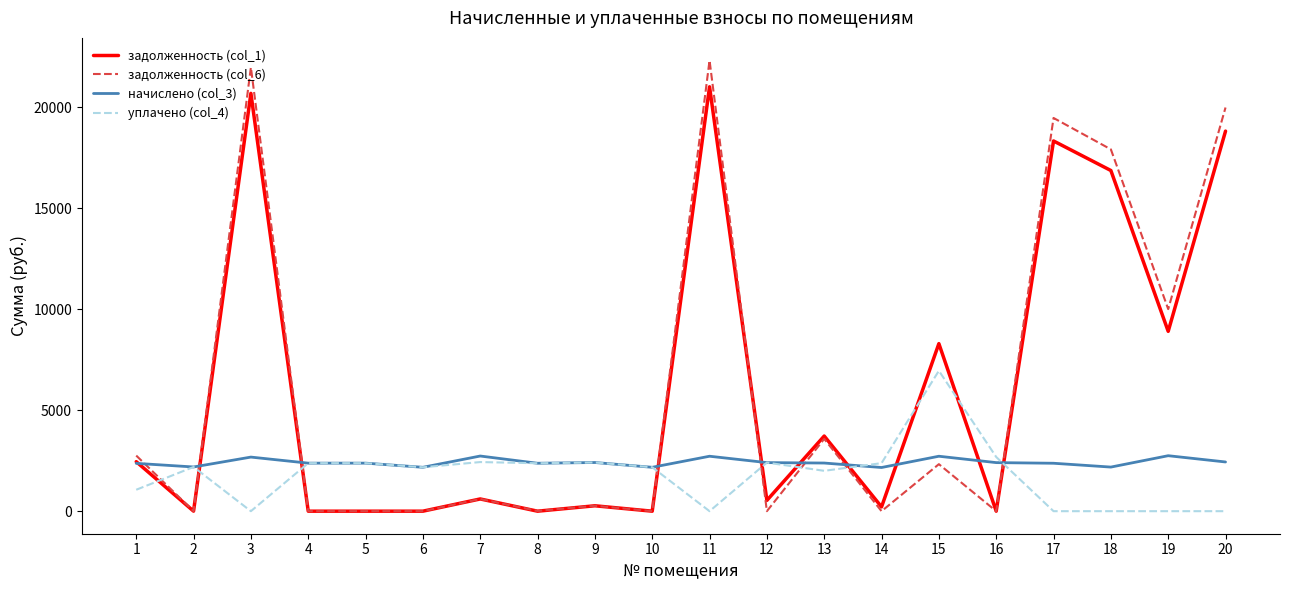

What are all the series names shown in the legend?

задолженность (col_1), задолженность (col_6), начислено (col_3), уплачено (col_4)